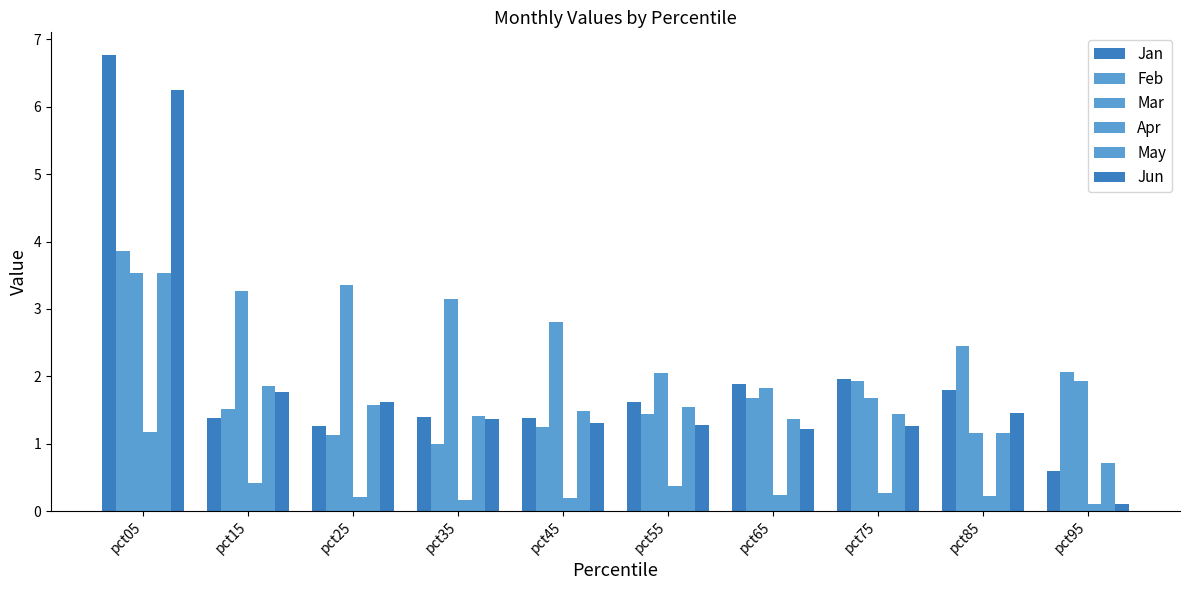

How many series are shown in this chart?

6